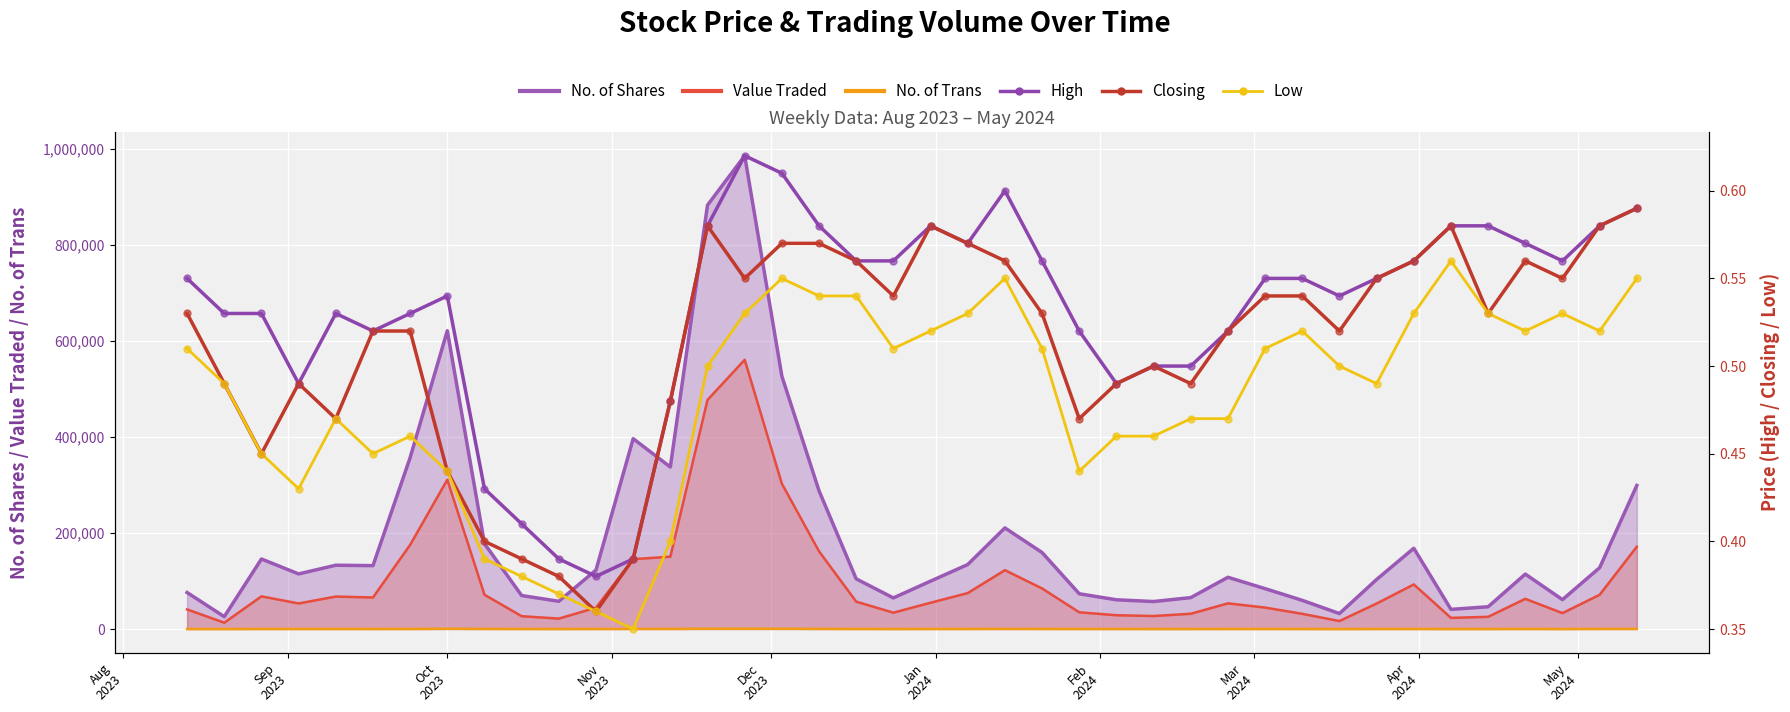

Is the value of High at 39 greater than the value of Low at 18?

Yes